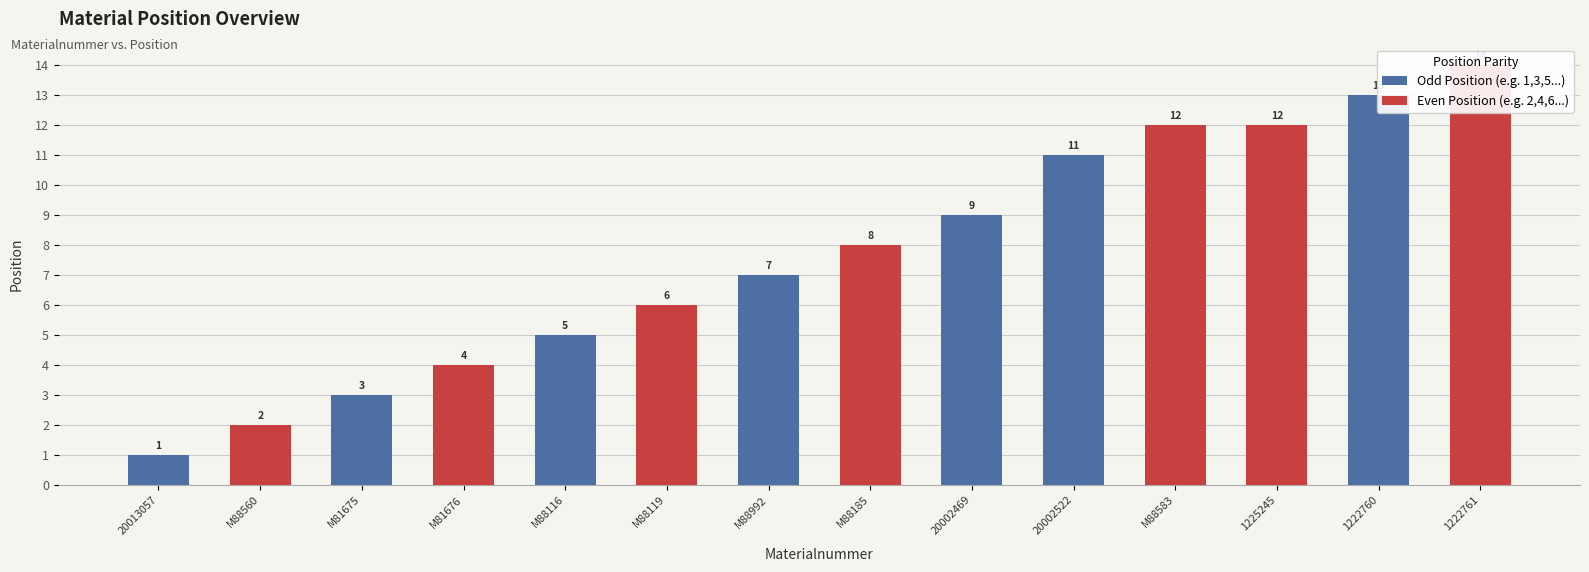

Reading left to right, what are all the values shown in this chart?

1	2	3	4	5	6	7	8	9	11	12	12	13	14